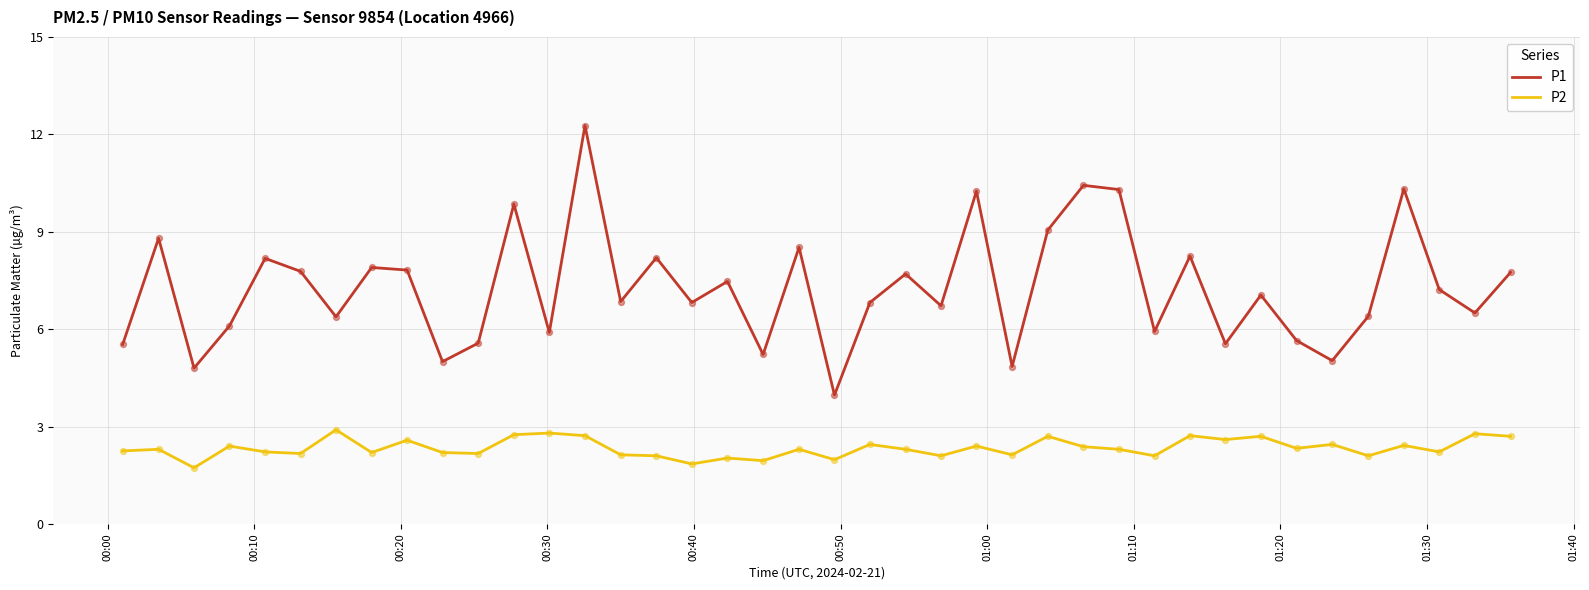

Which series has the largest total across all categories?

P1